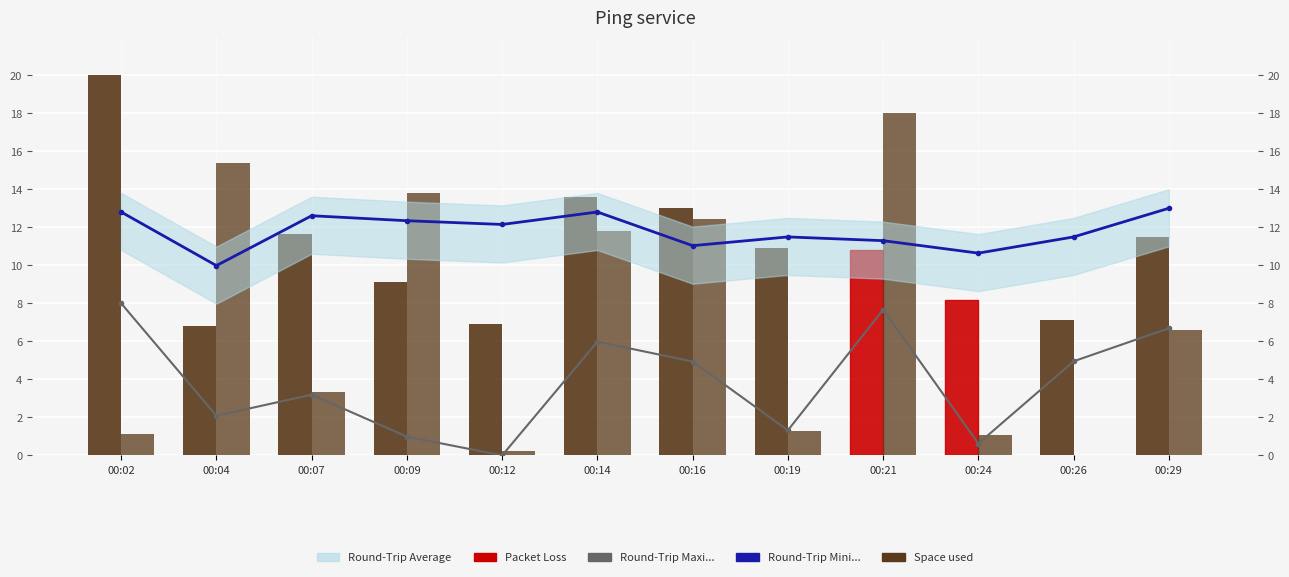

What is the difference between the highest and lowest values at 00:16?

8.1